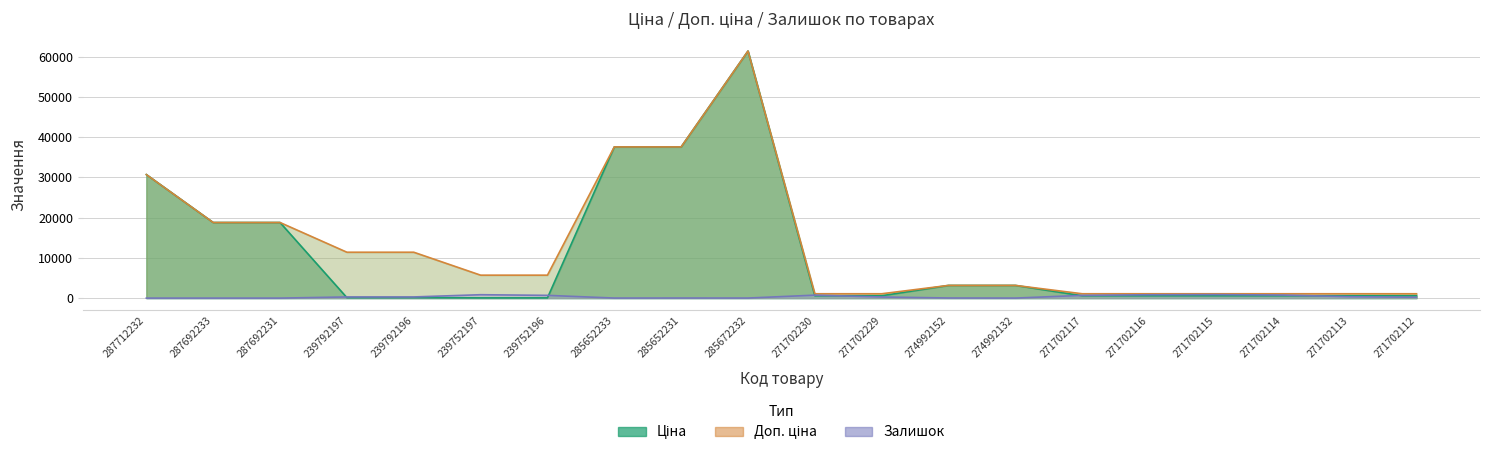

Where is Залишок nearest to the value 440?

271702113